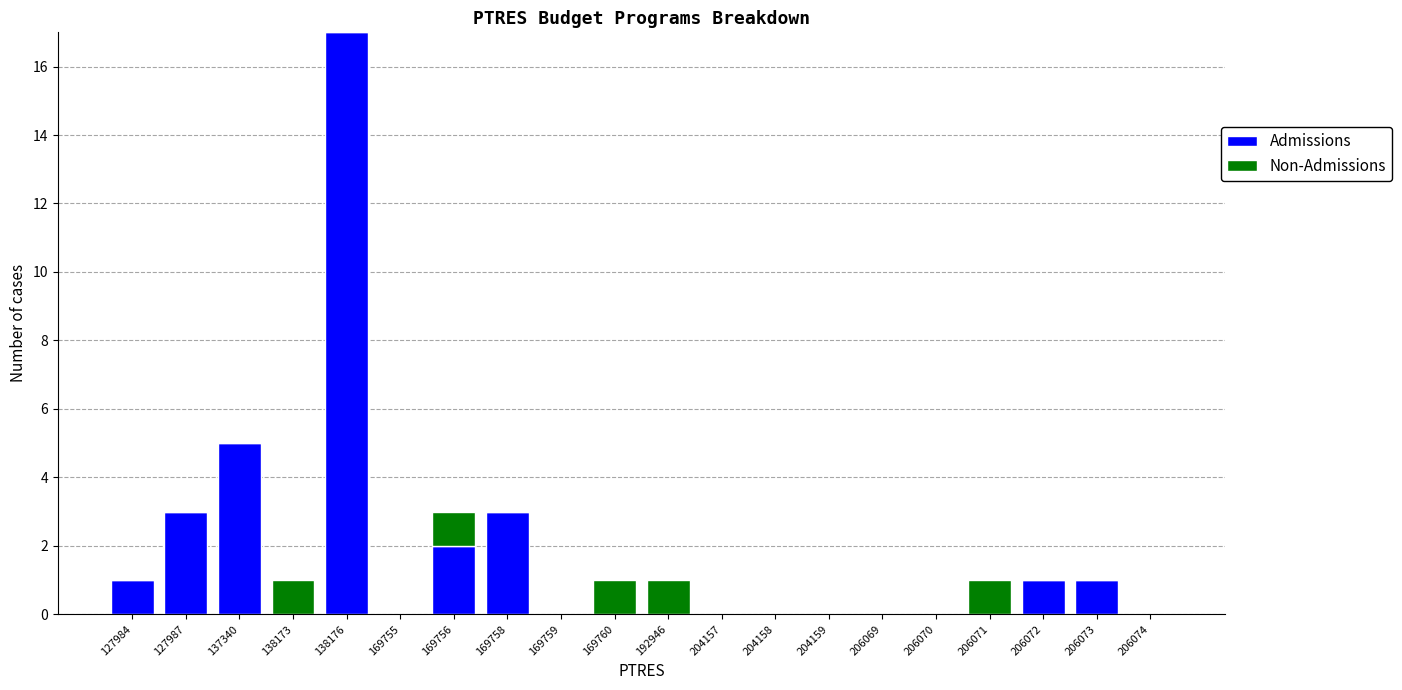

At which category is the sum across all series the highest?

138176